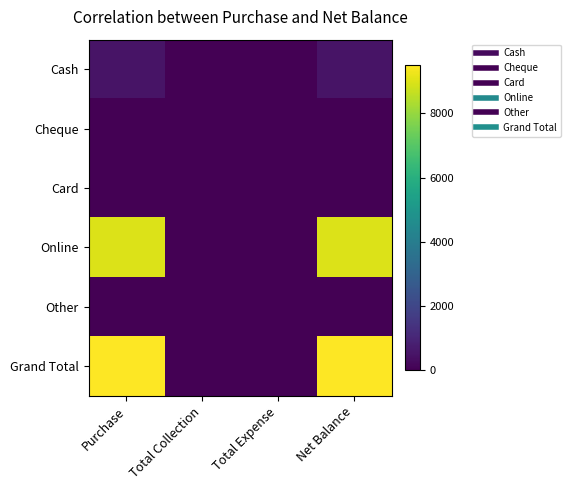

At how many categories does at least one series exceed 4298?

2